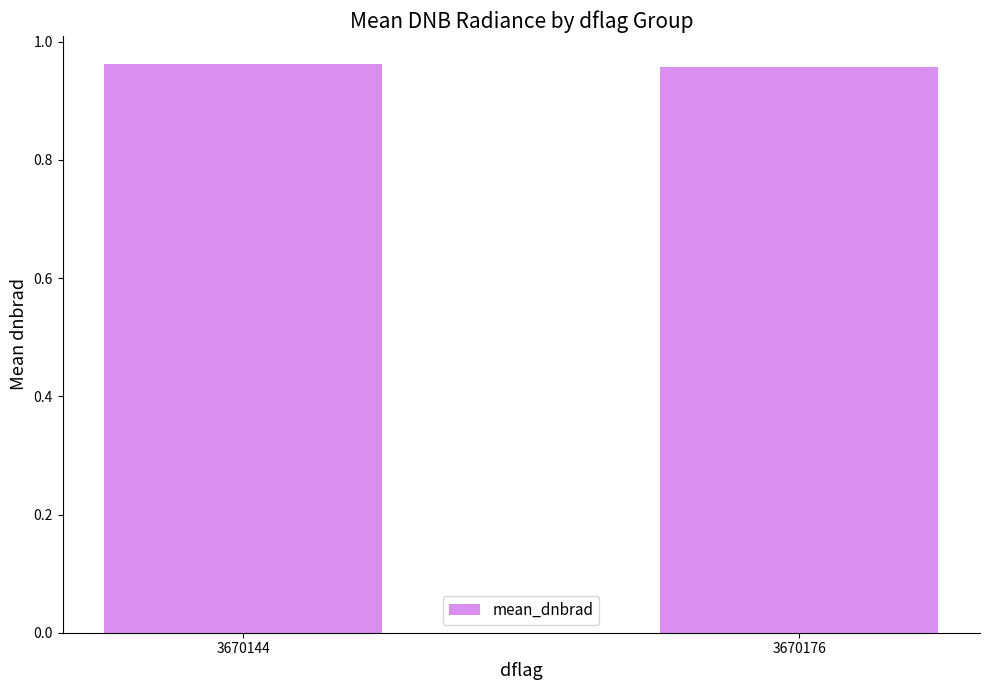

What is the sum of all values?

1.9